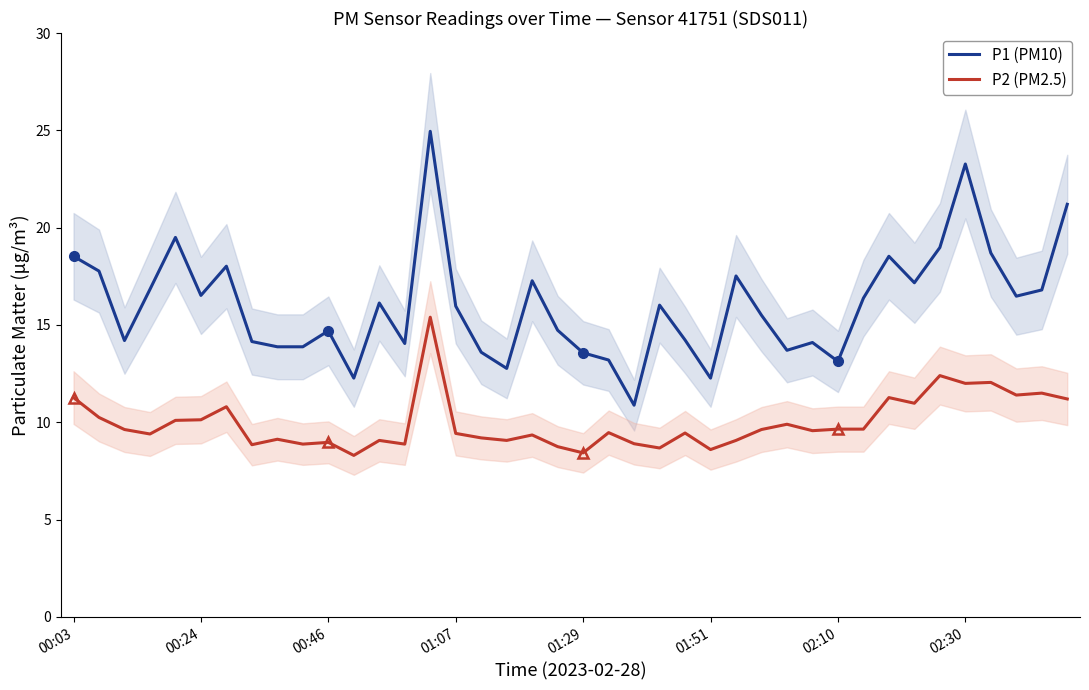

The P1 (PM10) series shows 16.5 at 00:24. True or false?

True